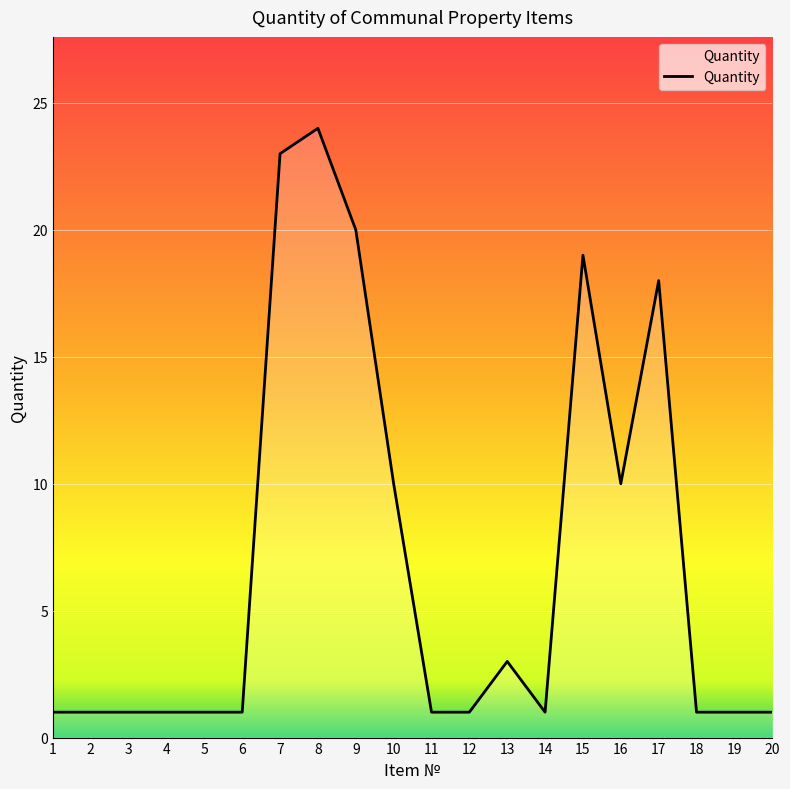

Reading left to right, extract all data points from this chart.

1	1	1	1	1	1	23	24	20	10	1	1	3	1	19	10	18	1	1	1